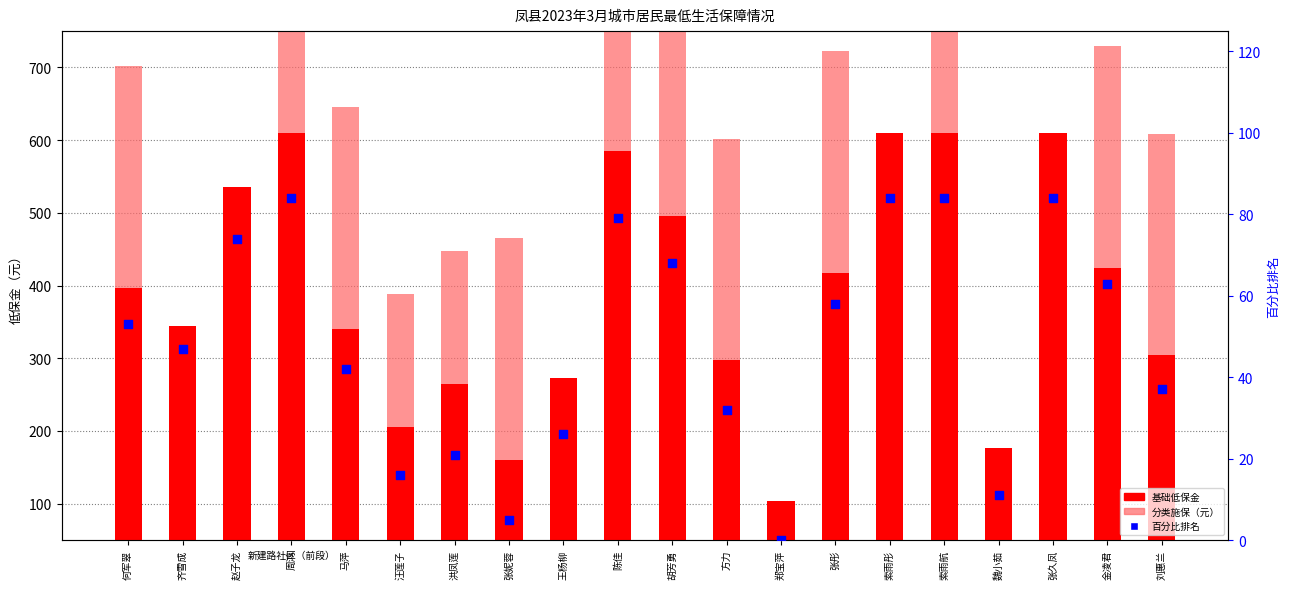

At how many categories does at least one series exceed 58?

20